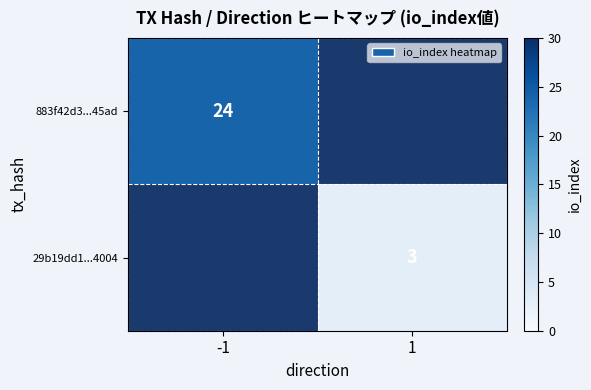

Is it true that 883f42d3...45ad equals 4.8 at -1?

False